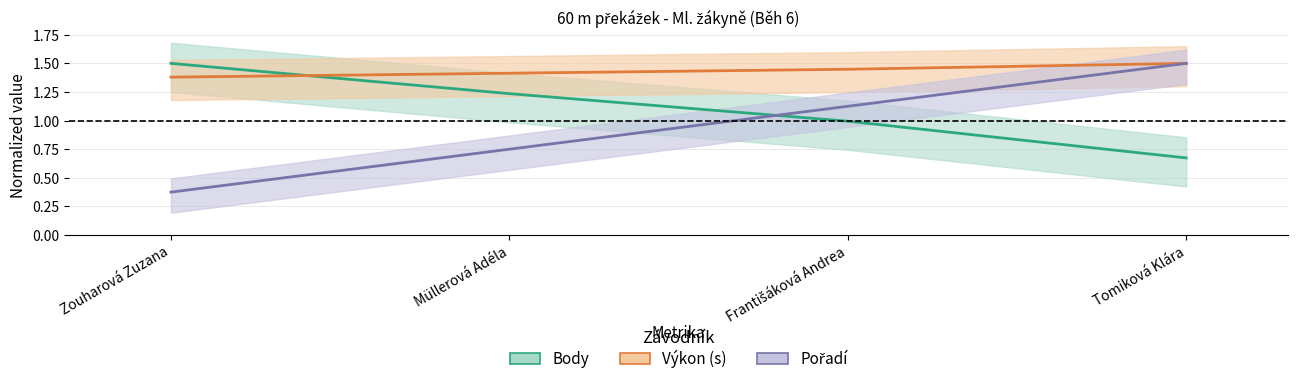

What is the spread (max minus min) of values at Františáková Andrea?

0.5